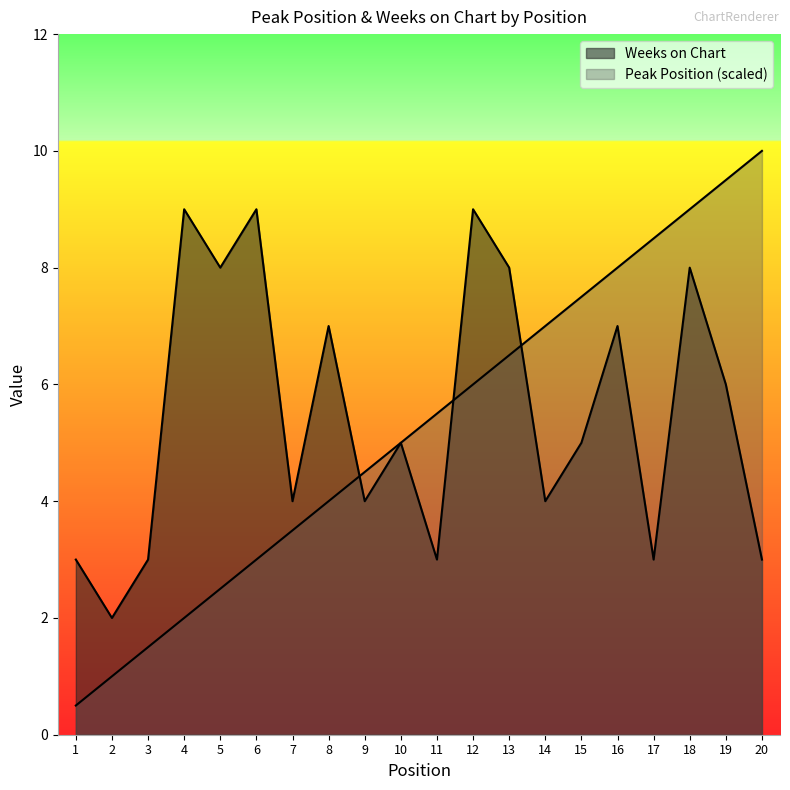

Reading left to right, list all the values displayed in this chart.

Peak Position: 1=0.5	2=1.0	3=1.5	4=2.0	5=2.5	6=3.0	7=3.5	8=4.0	9=4.5	10=5.0	11=5.5	12=6.0	13=6.5	14=7.0	15=7.5	16=8.0	17=8.5	18=9.0	19=9.5	20=10.0
Weeks on Chart: 1=3.0	2=2.0	3=3.0	4=9.0	5=8.0	6=9.0	7=4.0	8=7.0	9=4.0	10=5.0	11=3.0	12=9.0	13=8.0	14=4.0	15=5.0	16=7.0	17=3.0	18=8.0	19=6.0	20=3.0